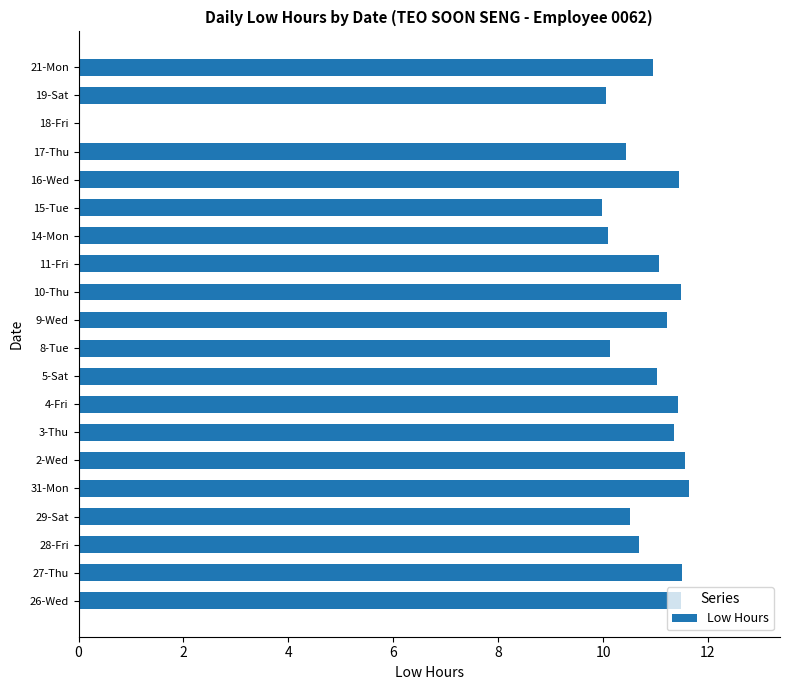

What is the approximate value at 2-Wed?

11.6